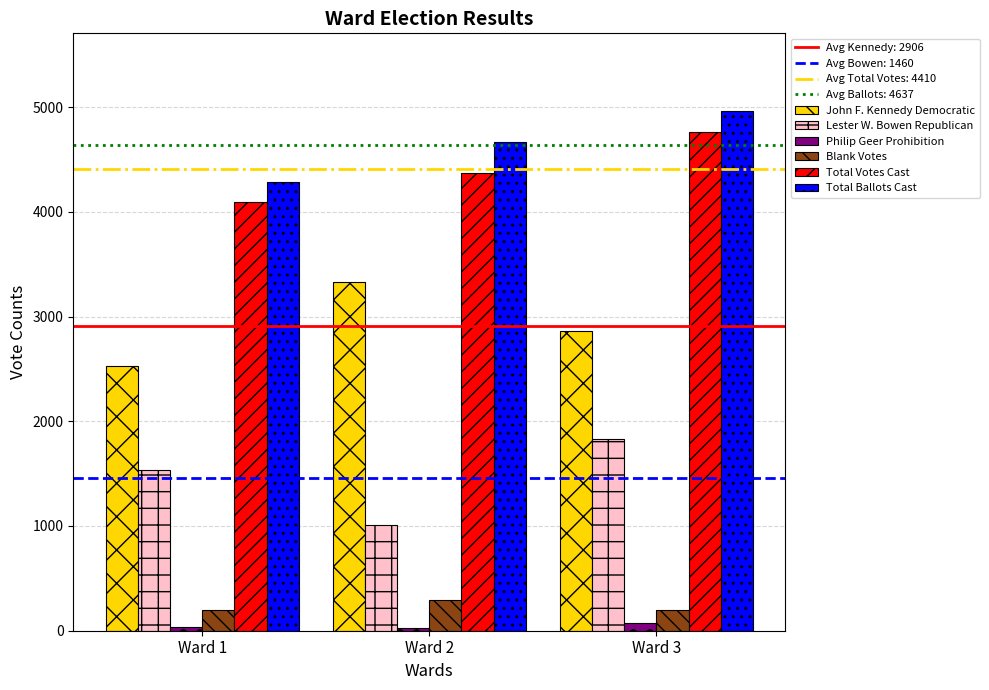

What is the minimum value shown in the chart?

28